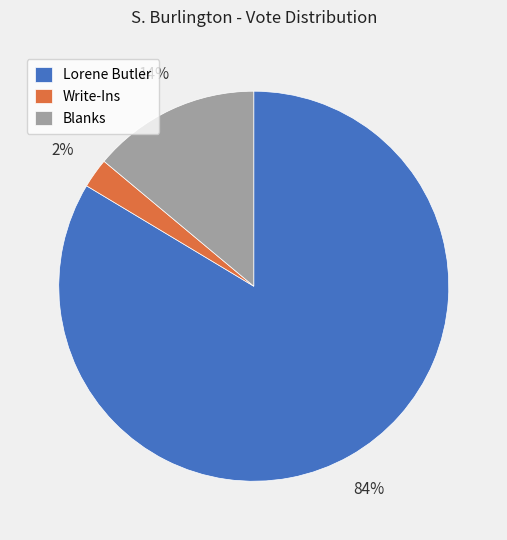

Between Lorene Butler and Write-Ins, which is larger?

Lorene Butler